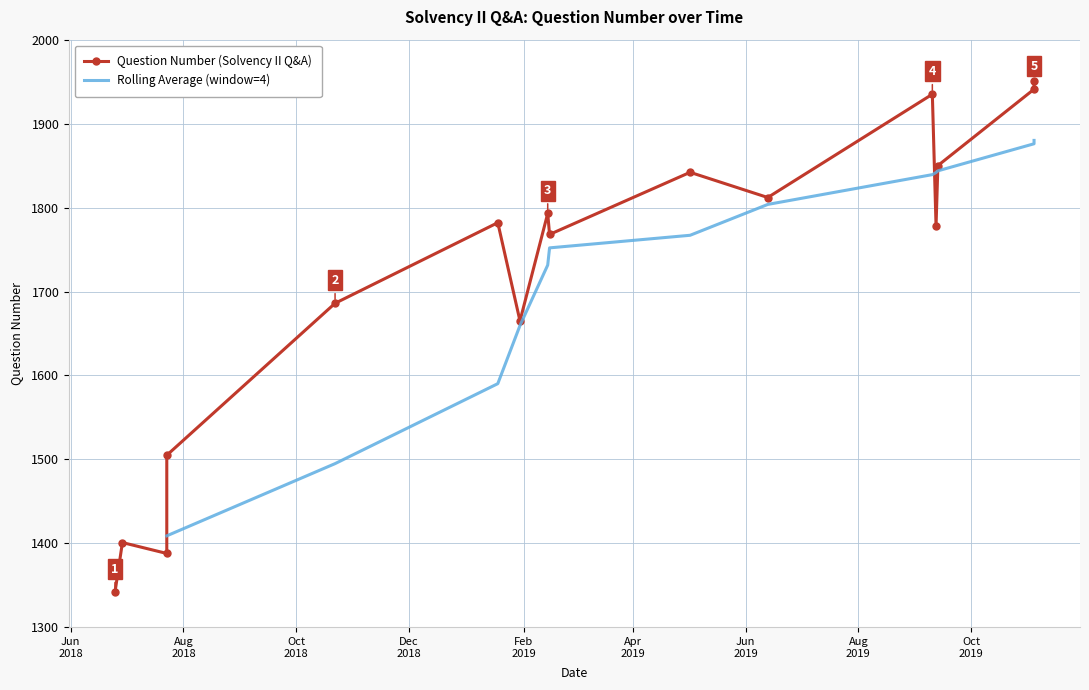

At which category does the chart reach its minimum across all series?

2018-06-25